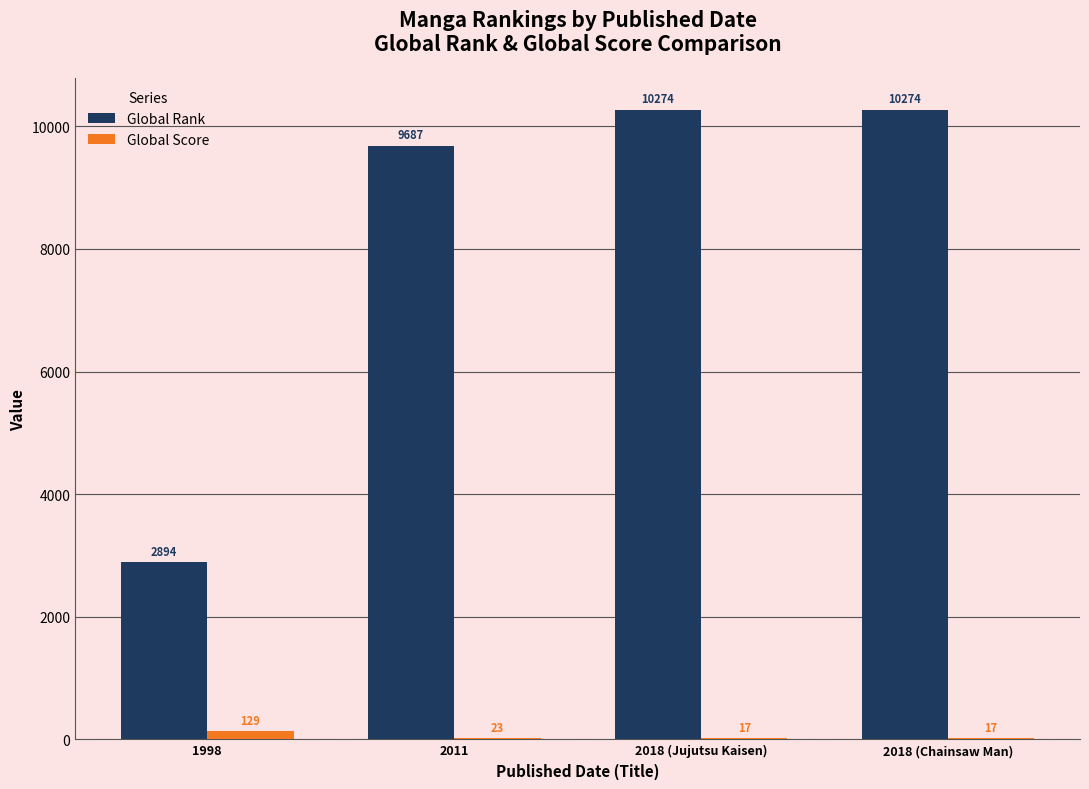

Is it true that Global Rank equals 10274 at 2018 (Chainsaw Man)?

True